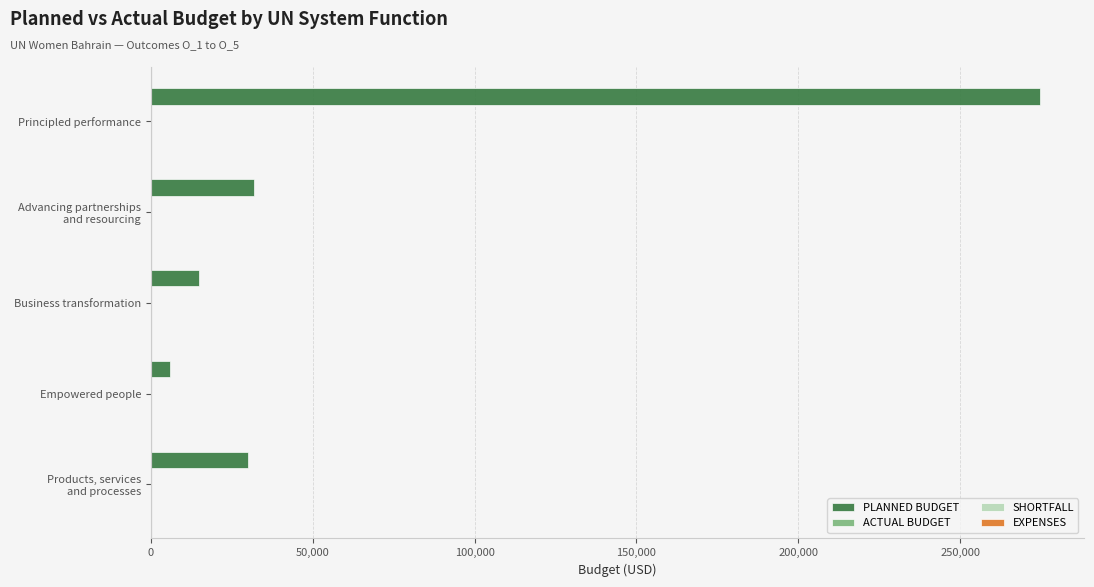

What is the sum of all values?

357550